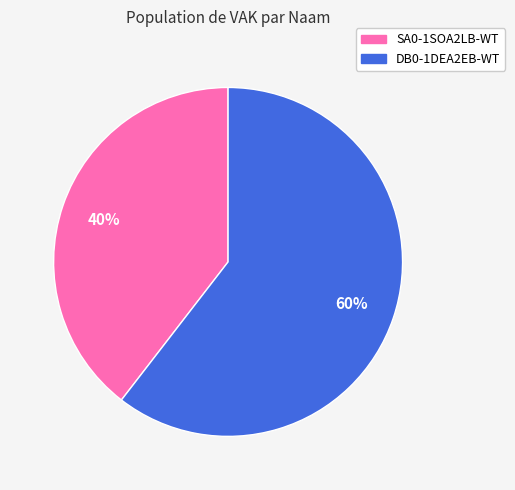

Which slice is the largest?

DB0-1DEA2EB-WT